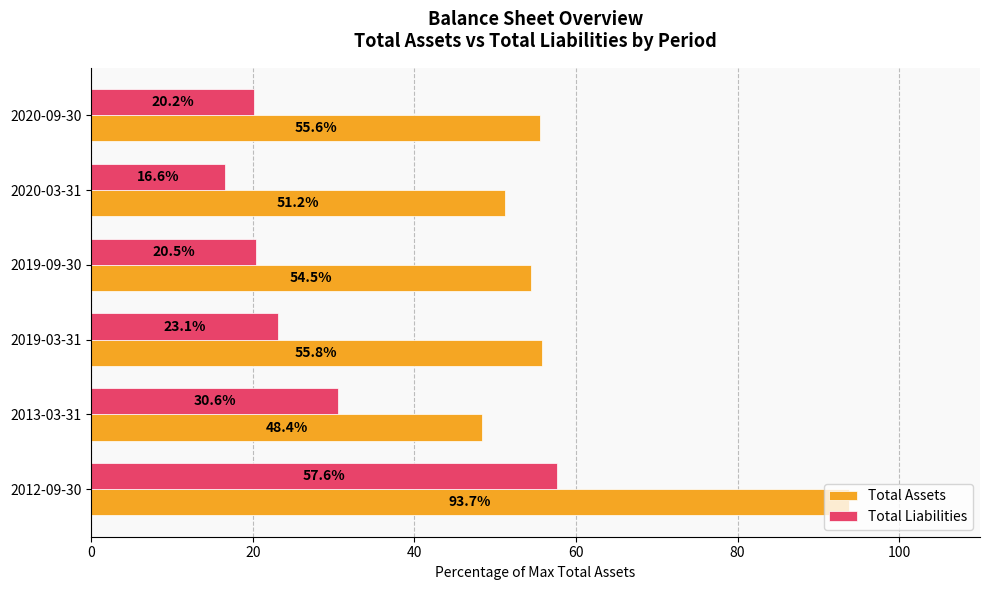

The Total Assets series shows 81.2 at 2013-03-31. True or false?

False